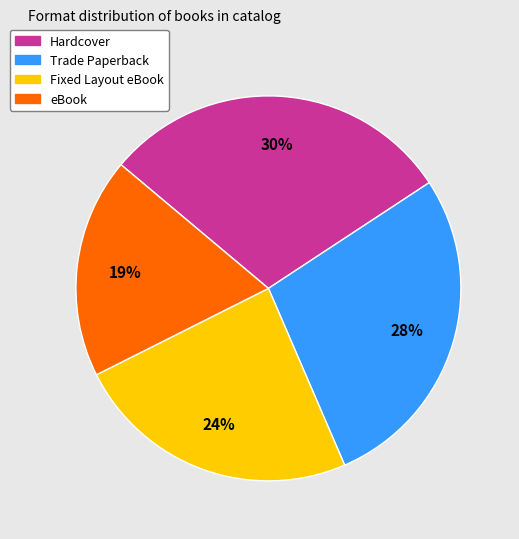

To the nearest percent, what is the average slice percentage?

25%